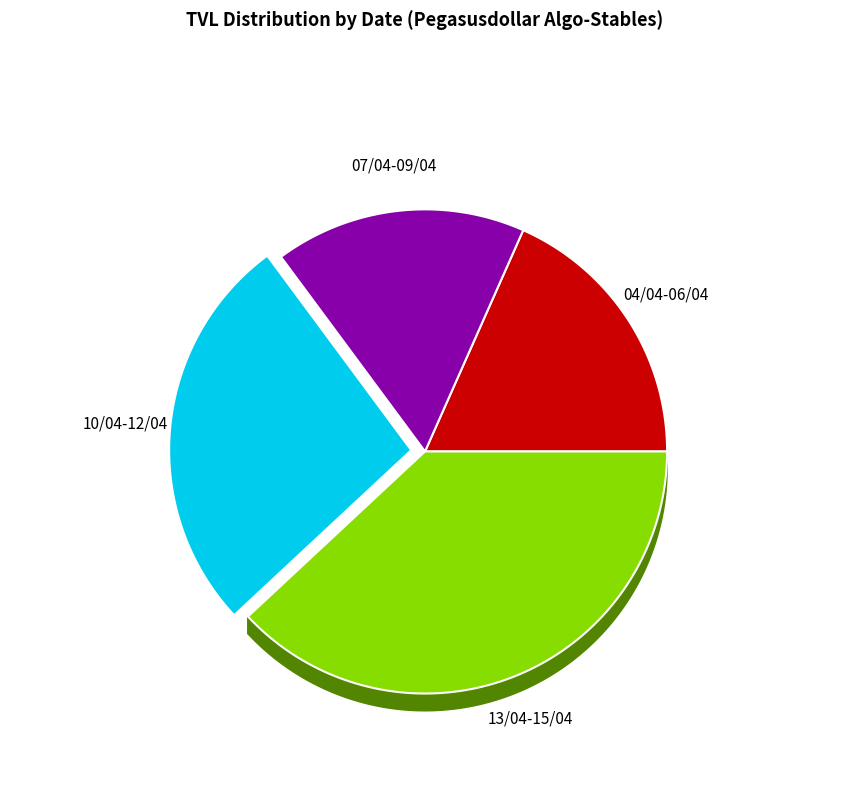

True or false: 05/04/2022 accounts for 13% of the total.

False